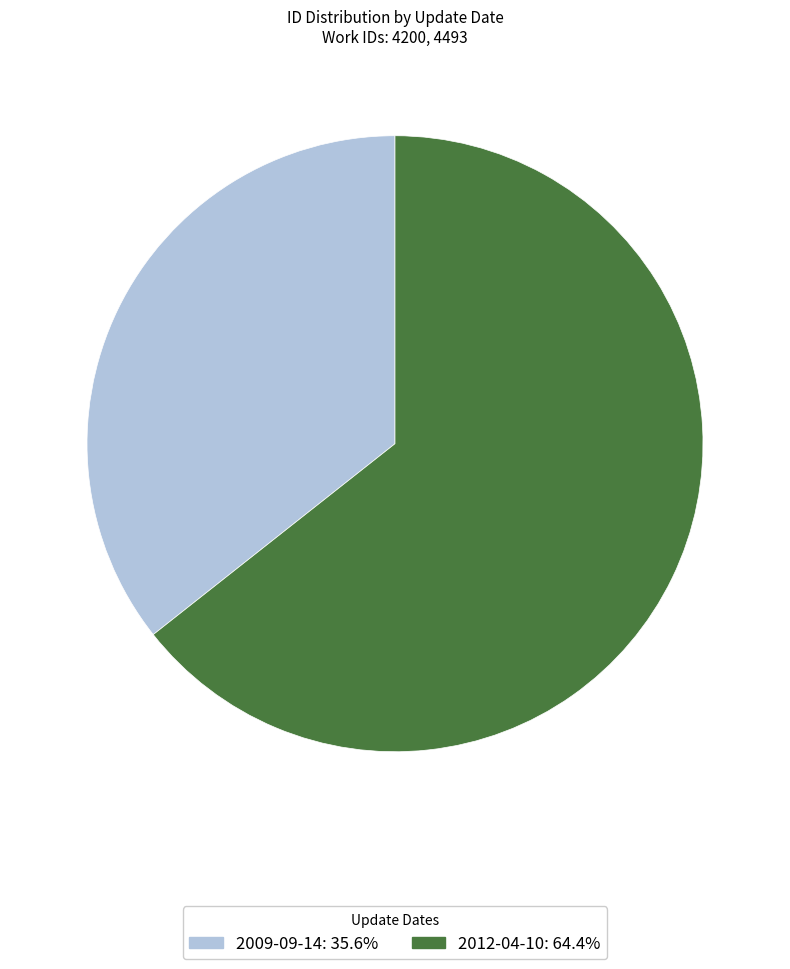

Is the sum of 2012-04-10 and 2009-09-14 greater than half?

Yes